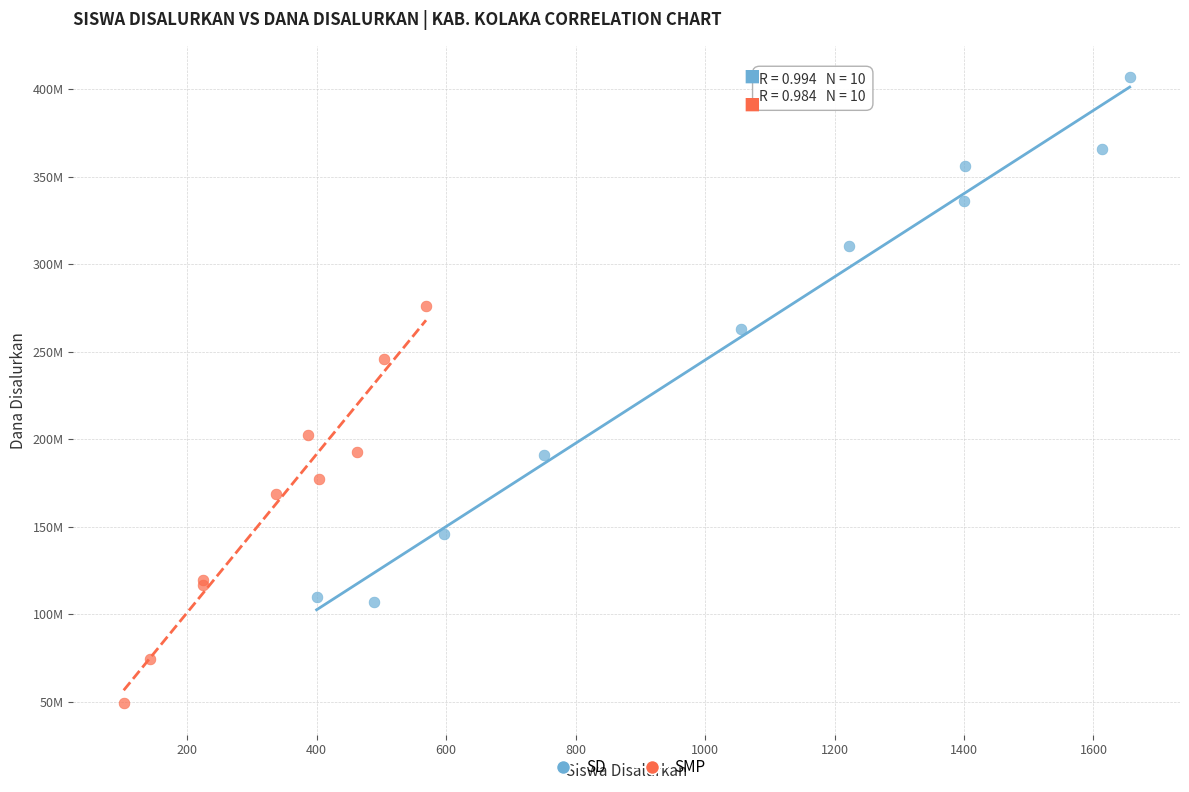

Which series reaches the maximum Y coordinate?

SD